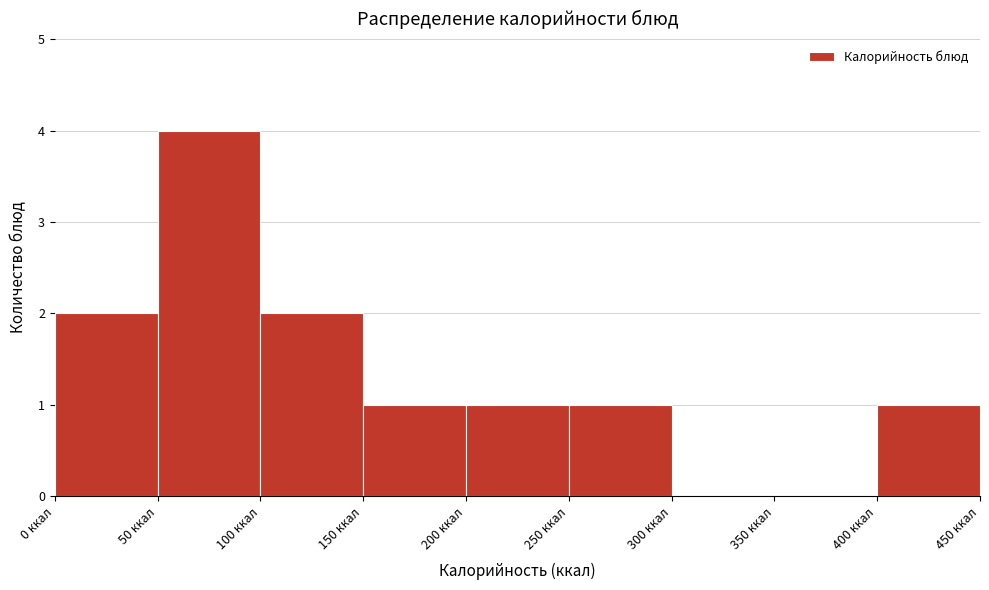

What is the height of the bar covering 400 to 450 on the x-axis? The values are not printed on the chart, so give them approximately, as read against the axis.

1